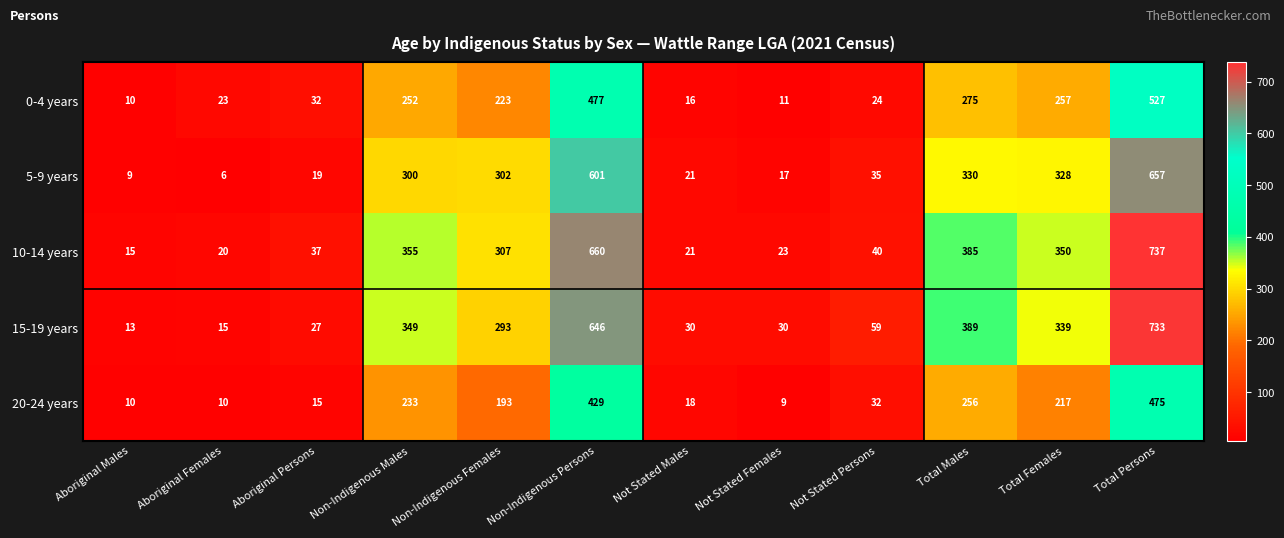

What is the average value of the 10-14 years series?

246